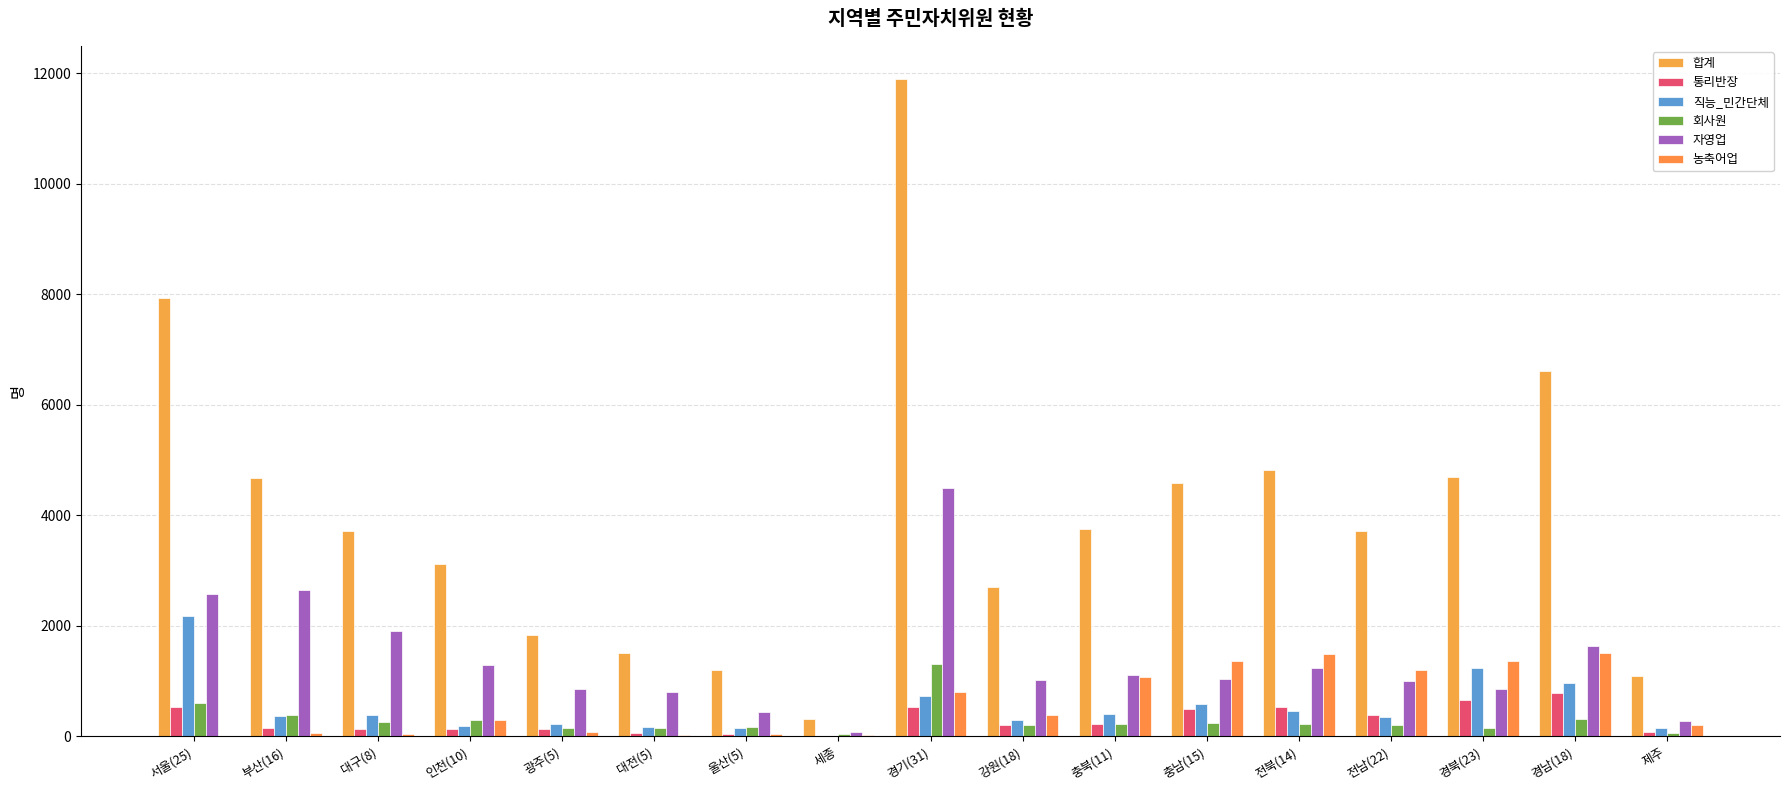

Is it true that 농축어업 equals 291 at 인천(10)?

True